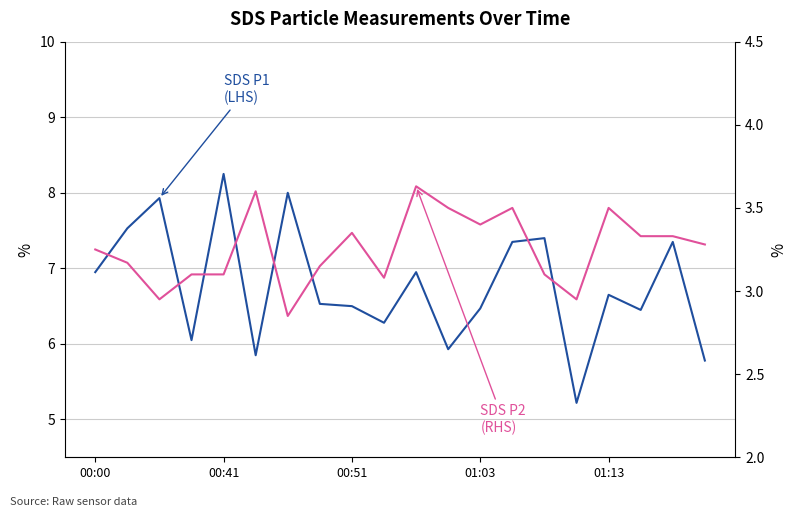

Does the chart display data point markers on the line(s)?

No